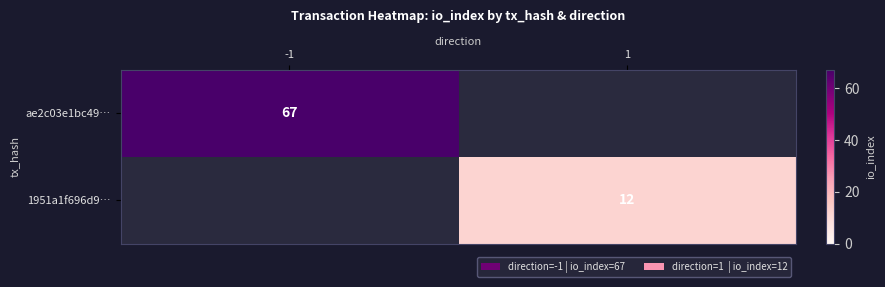

Is the value of 1951a1f696d9… at 1 greater than the value of ae2c03e1bc49… at -1?

No